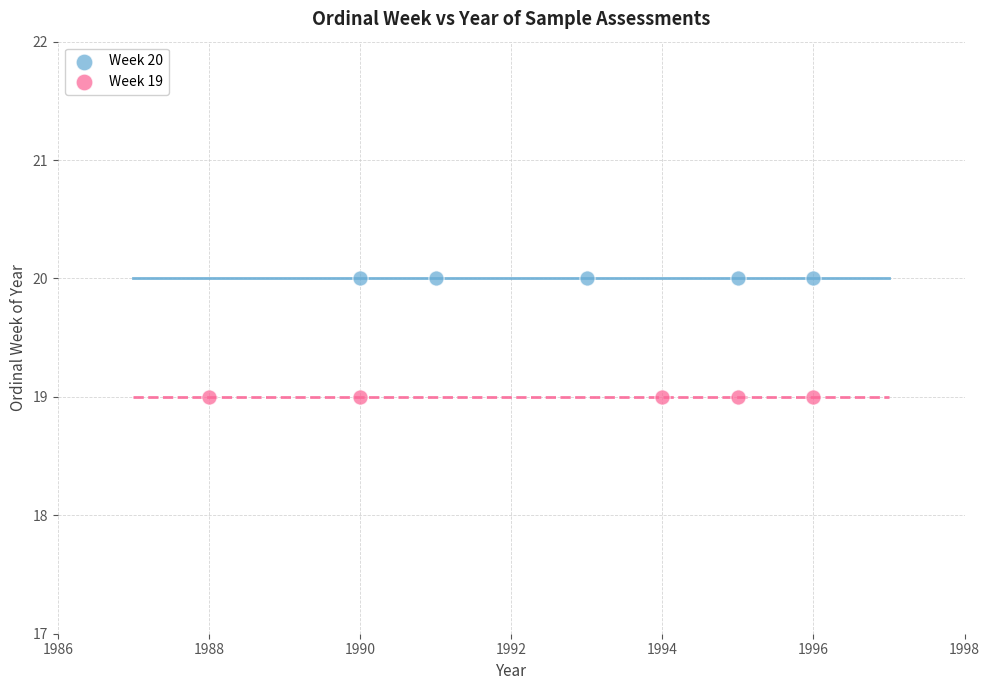

Which series contains the highest Y value?

Week 20